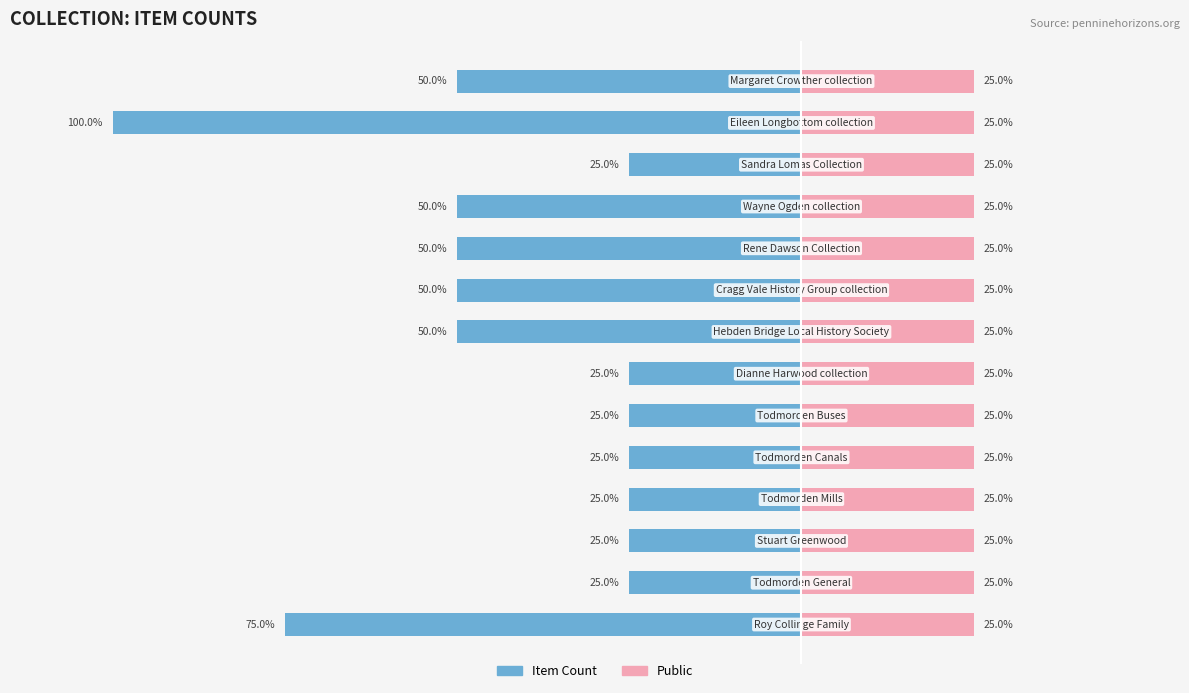

What is the highest value of the Item Count series?

-25.0